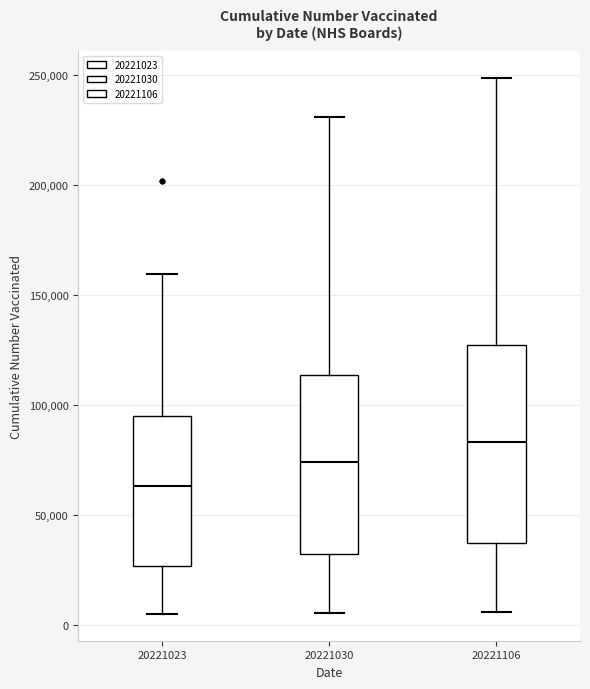

Where does the median line of the box at x = 20221106 sit on the y-axis? The values are not printed on the chart, so give them approximately, as read against the axis.

85000